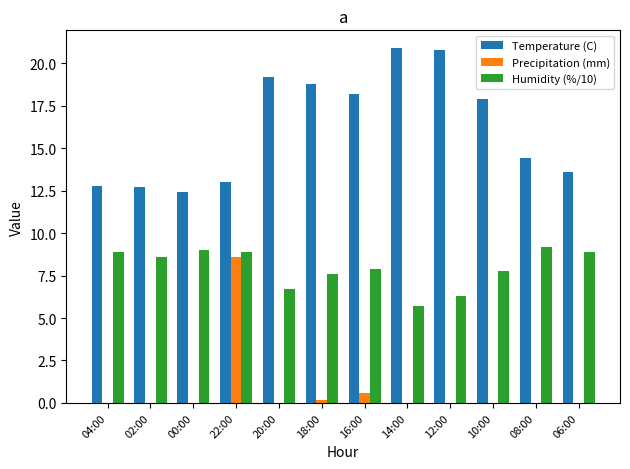

Read the Humidity (%/10) value at 16:00.

7.9